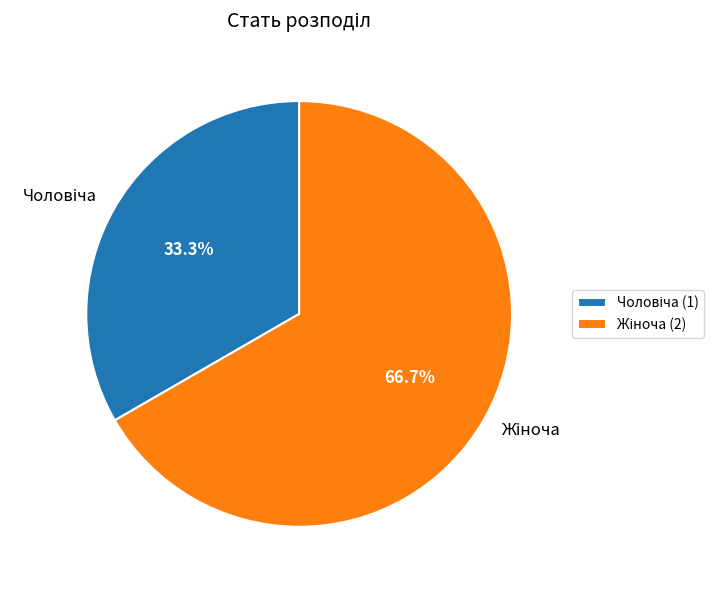

Is there any slice that represents more than half of the pie?

Yes